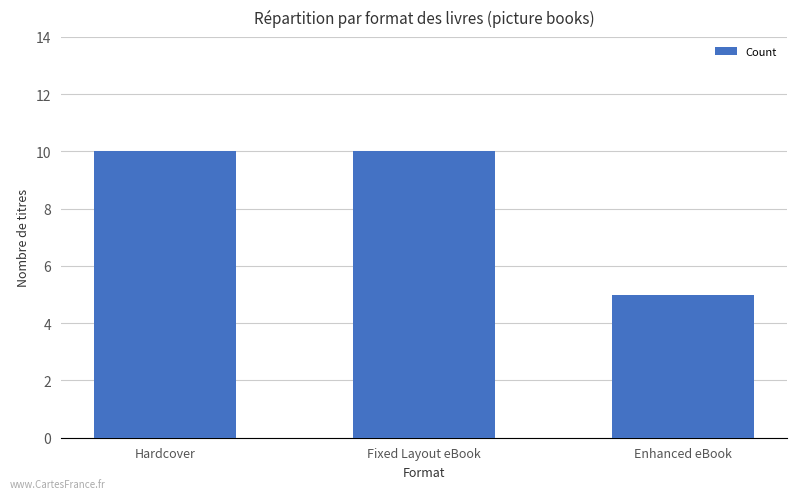

What is the change in value from Fixed Layout eBook to Enhanced eBook?

-5